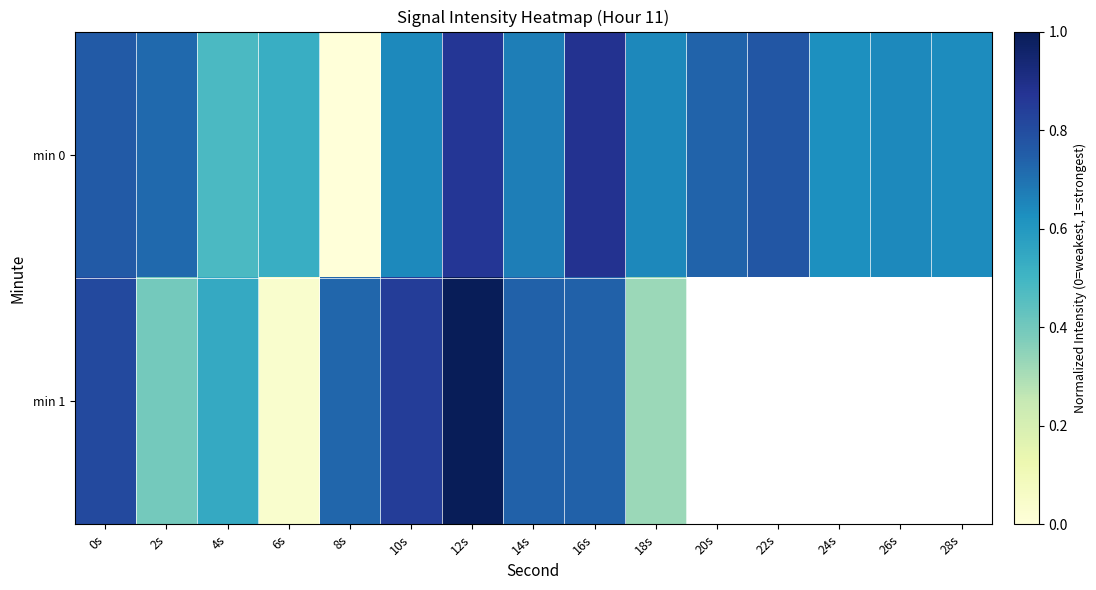

Which category has the lowest value across all series?

8s